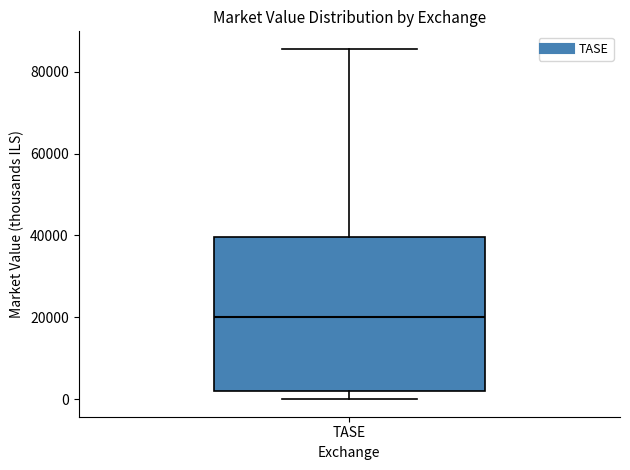

Where is the lower edge of the box for TASE on the y-axis? The values are not printed on the chart, so give them approximately, as read against the axis.

2000